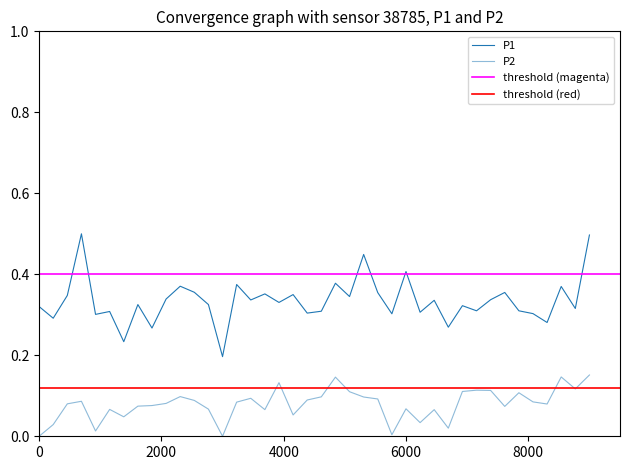

What is the average value of the P2 series?

0.1